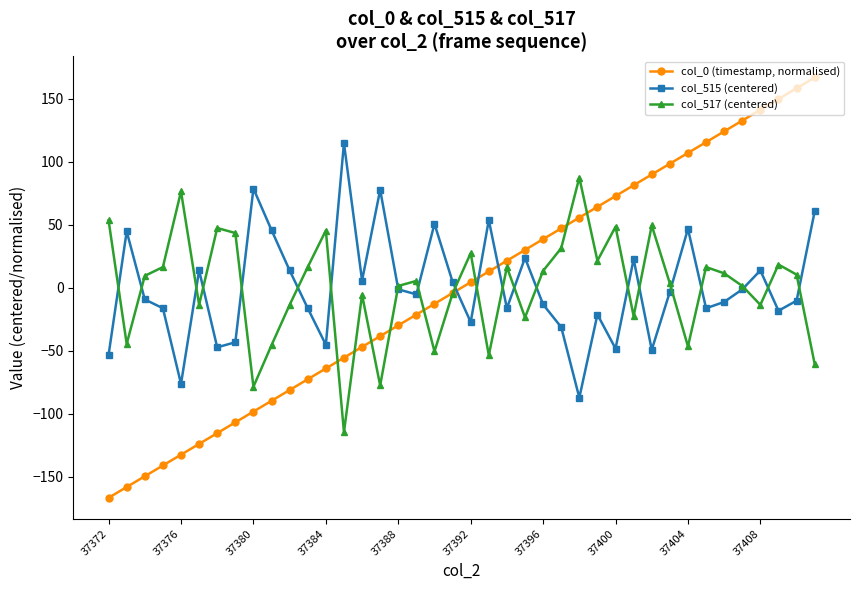

What is the difference between the second highest and second lowest values in the col_515 (centered) series?

155.0